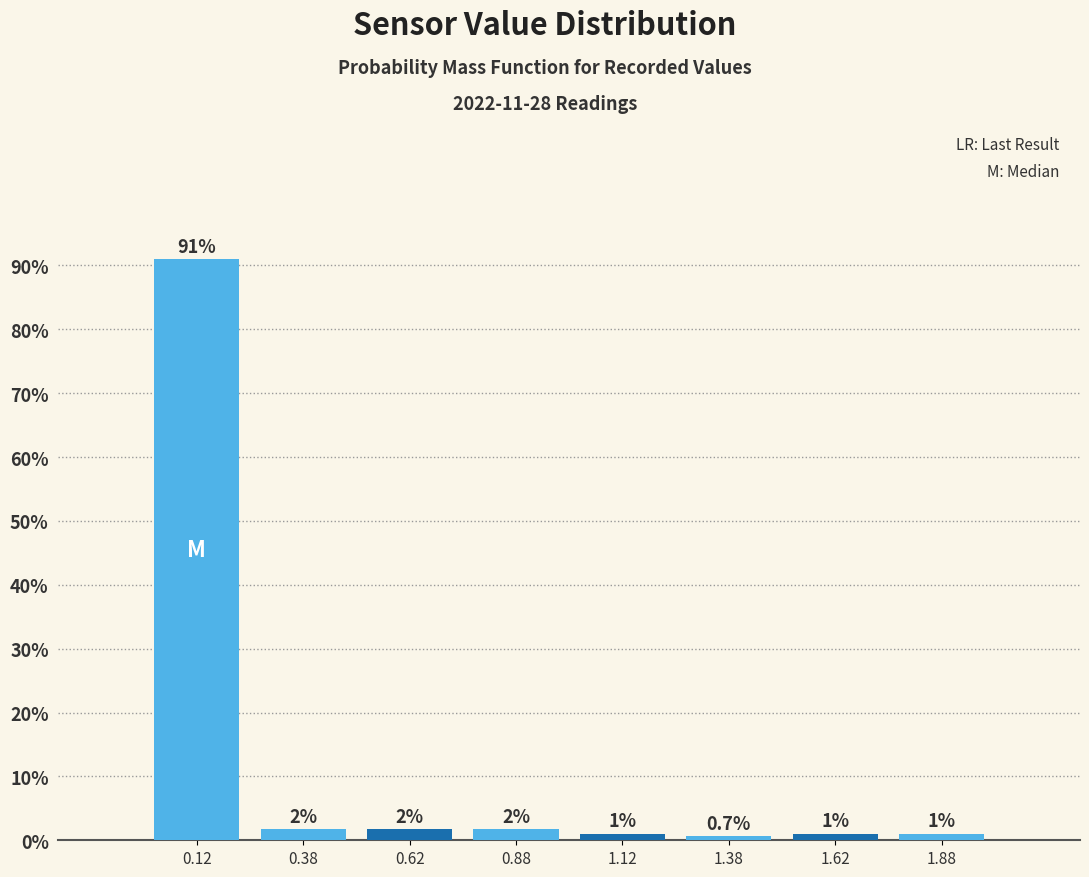

Over which range of the x-axis is the bar tallest?

0.00 to 0.25